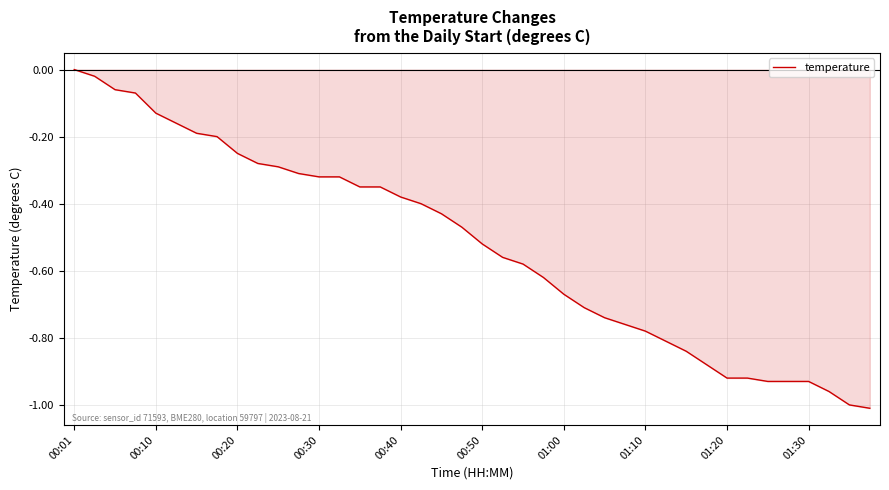

What is the difference between the maximum and minimum values?

1.0